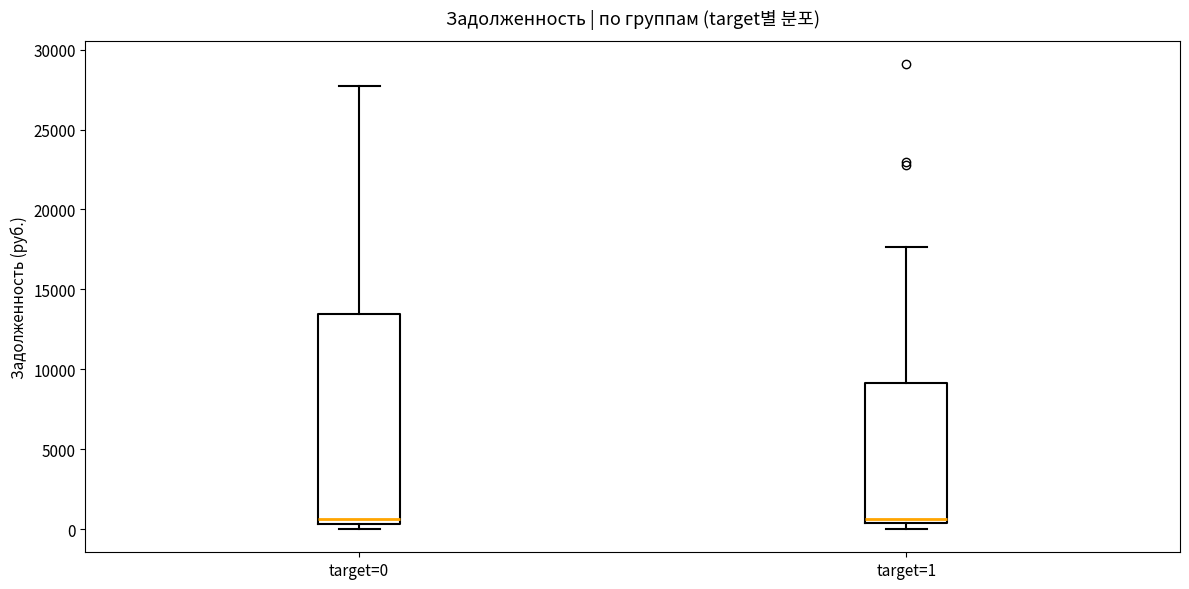

Reading left to right, transcribe this box plot: for each box, give where its median line is, the range the box spans, and where its two whiskers end, as read against the y-axis. The values are not printed on the chart, so give them approximately, as read against the axis.

target=0: median 500 (just above the box's lower edge), box 500 to 13500, whiskers 0 to 27500
target=1: median 500 (just above the box's lower edge), box 500 to 9000, whiskers 0 to 17500